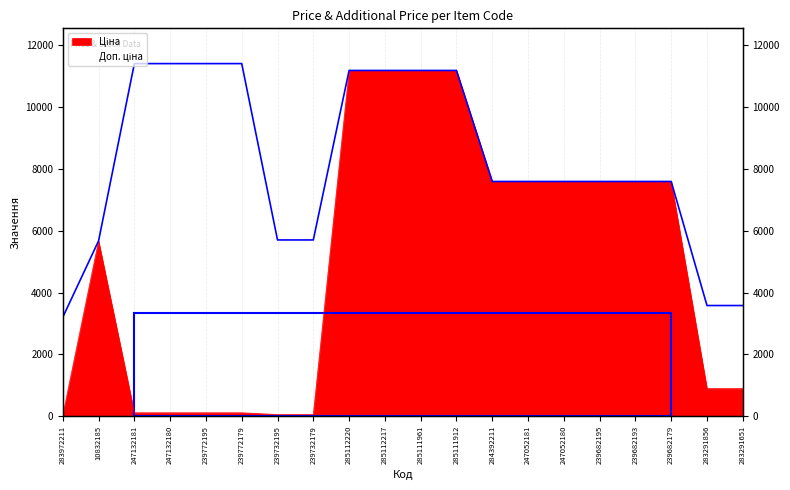

List the series in order of their overall mean, lowest first.

Ціна, Доп. ціна